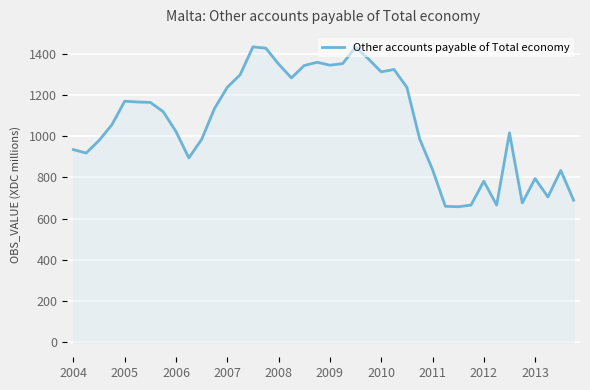

What is the greatest value displayed?

1432.1